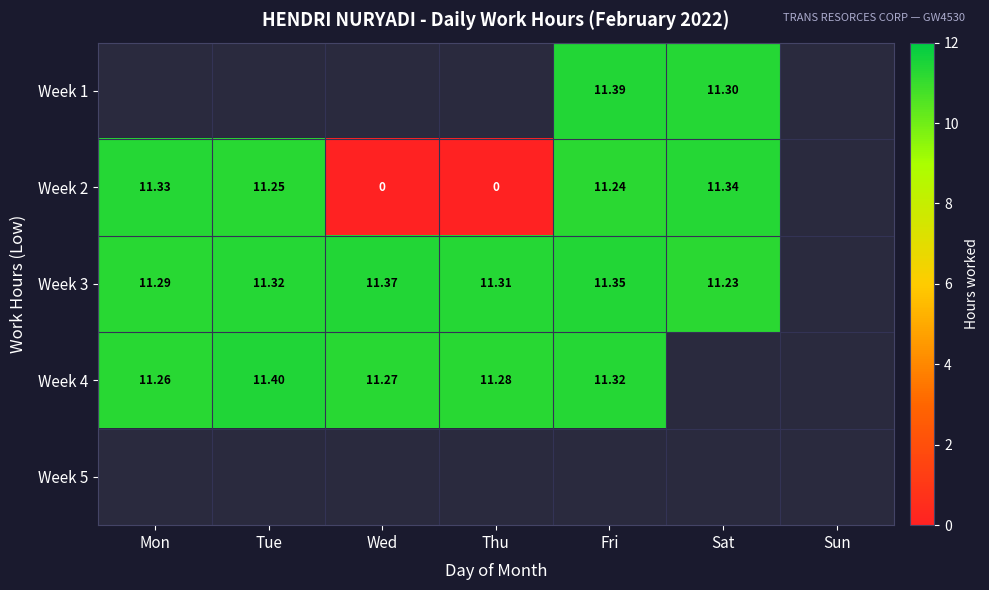

What is the difference between the Week 4 values at Wed and Tue?

0.1